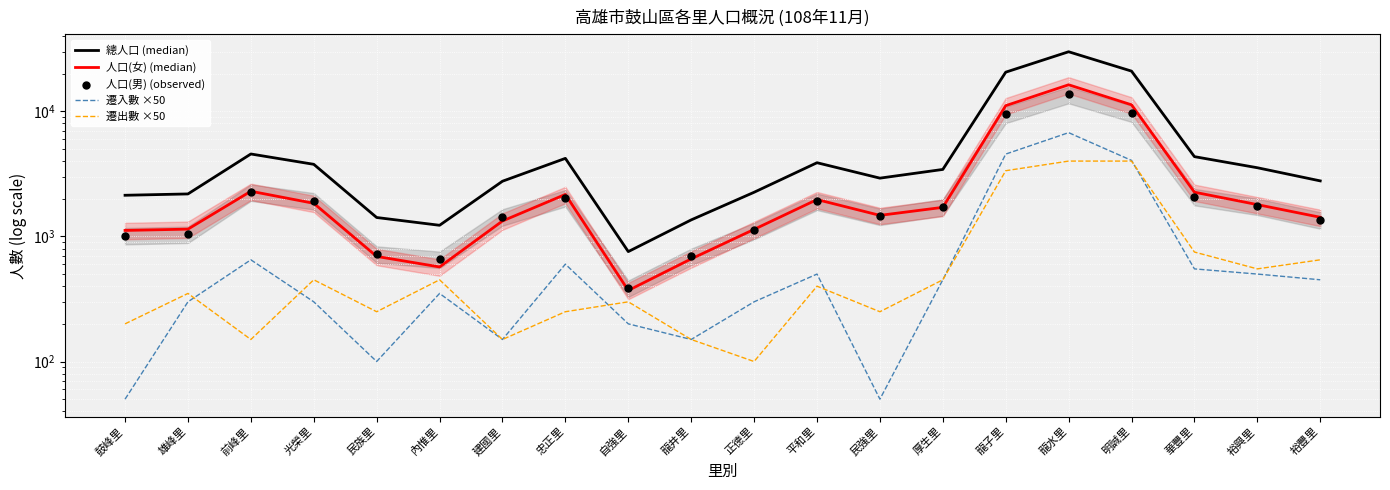

Which series has the largest total across all categories?

總人口 (median)